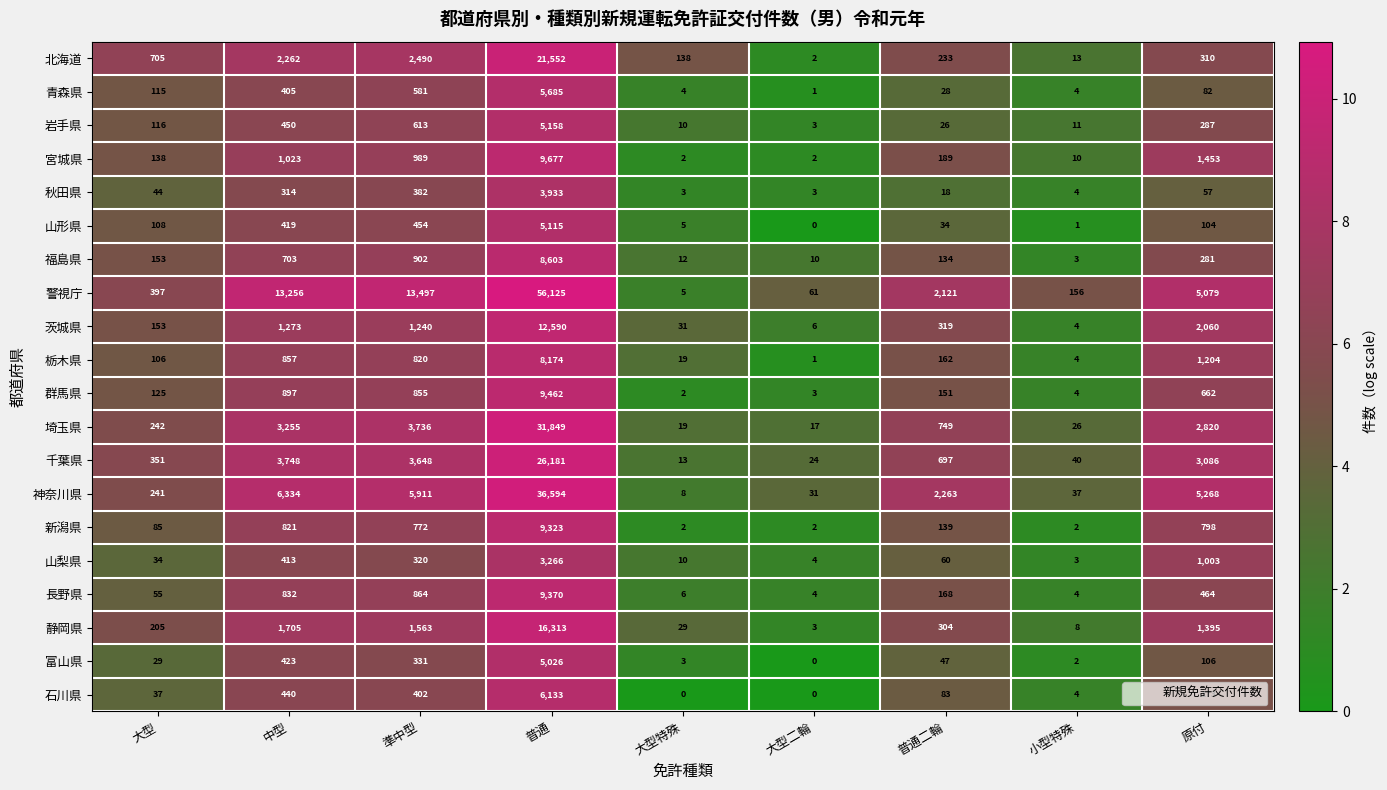

The value of 千葉県 at 準中型 is 3648. True or false?

True